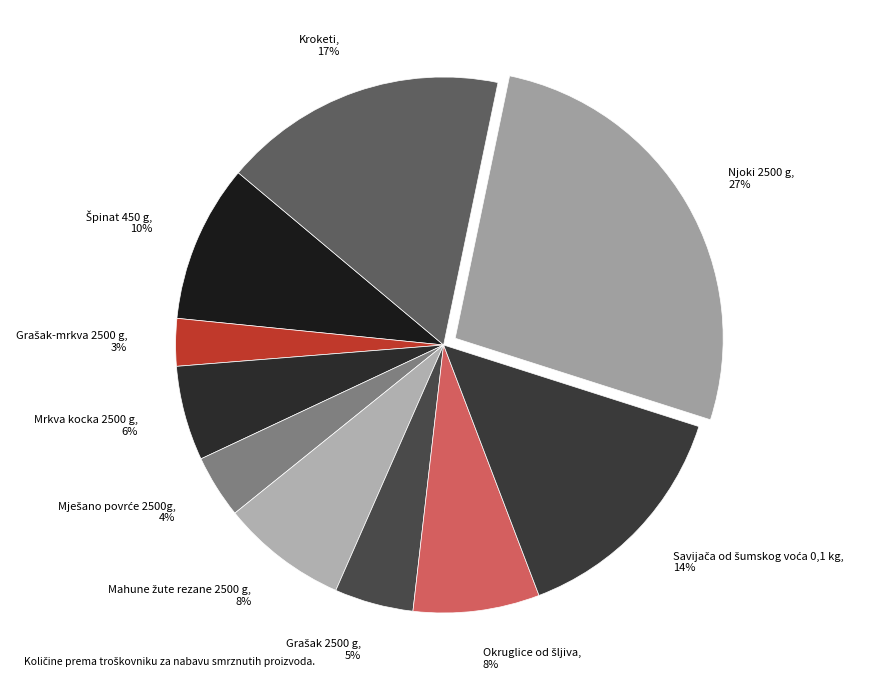

Is there any slice that represents more than half of the pie?

No